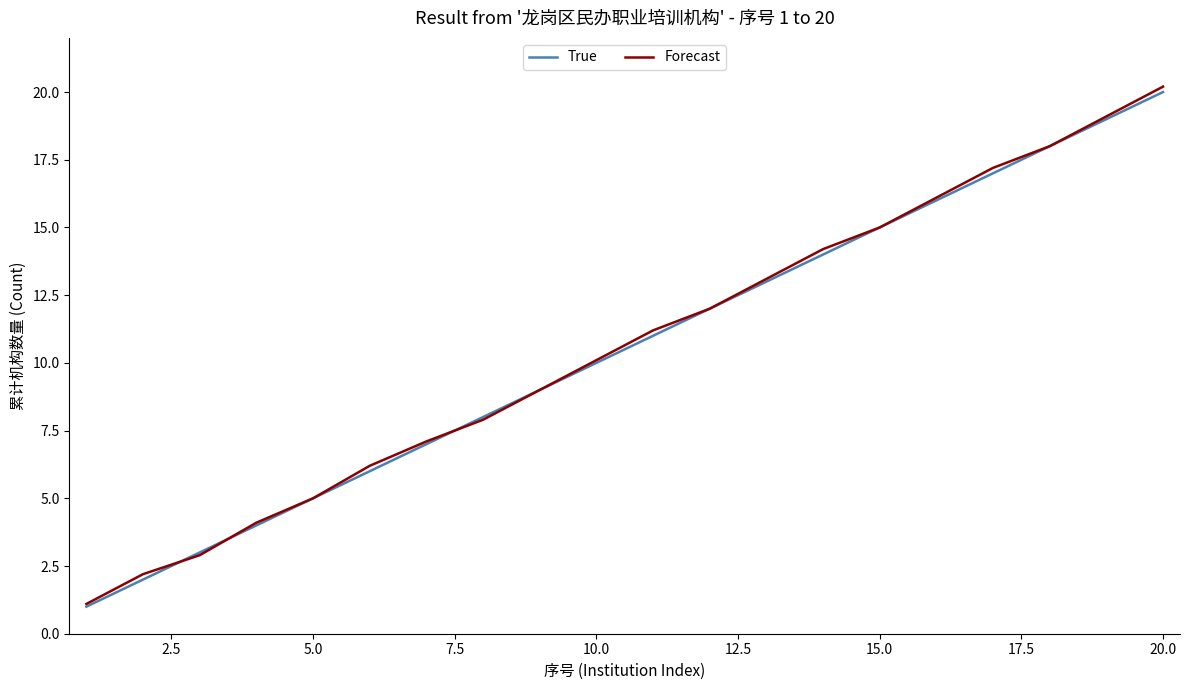

How many lines are shown in the chart?

2